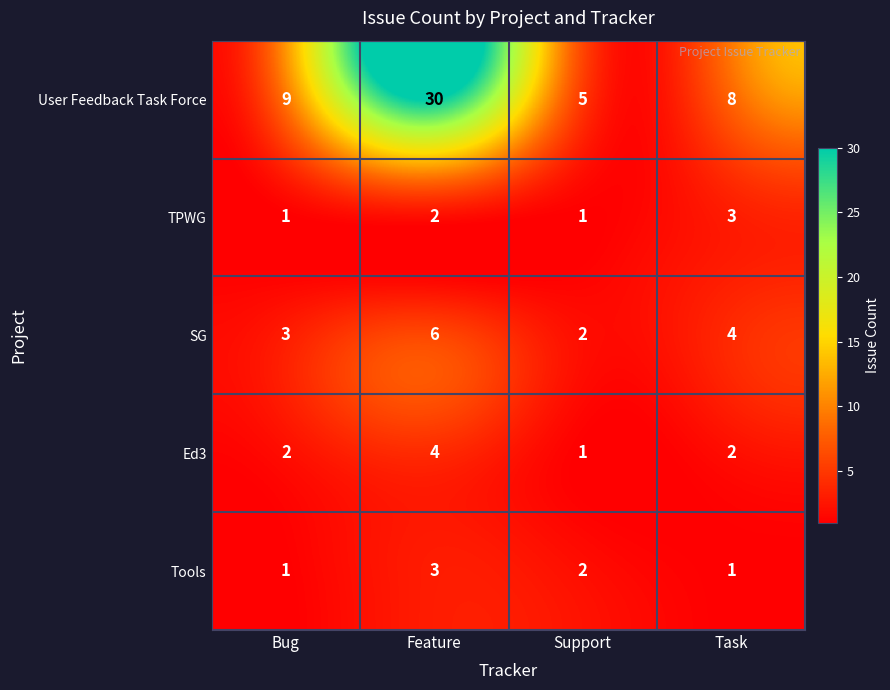

True or false: Tools has a value of 1 at Bug.

True